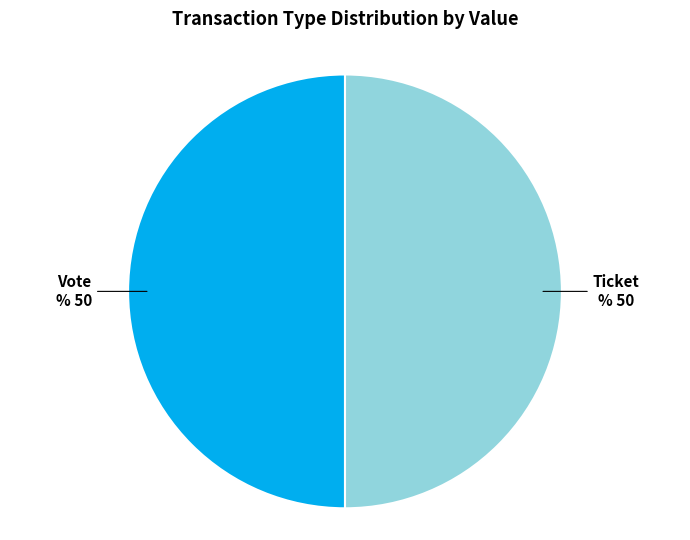

True or false: Vote accounts for 50% of the total.

True